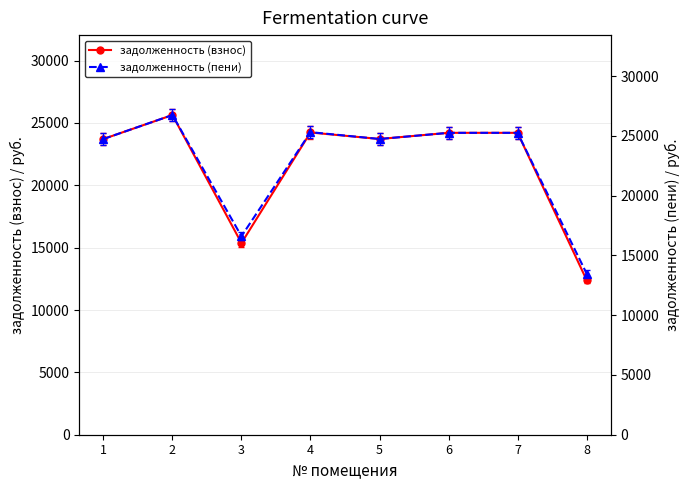

How many data points in задолженность (взнос) are above 24205?

4